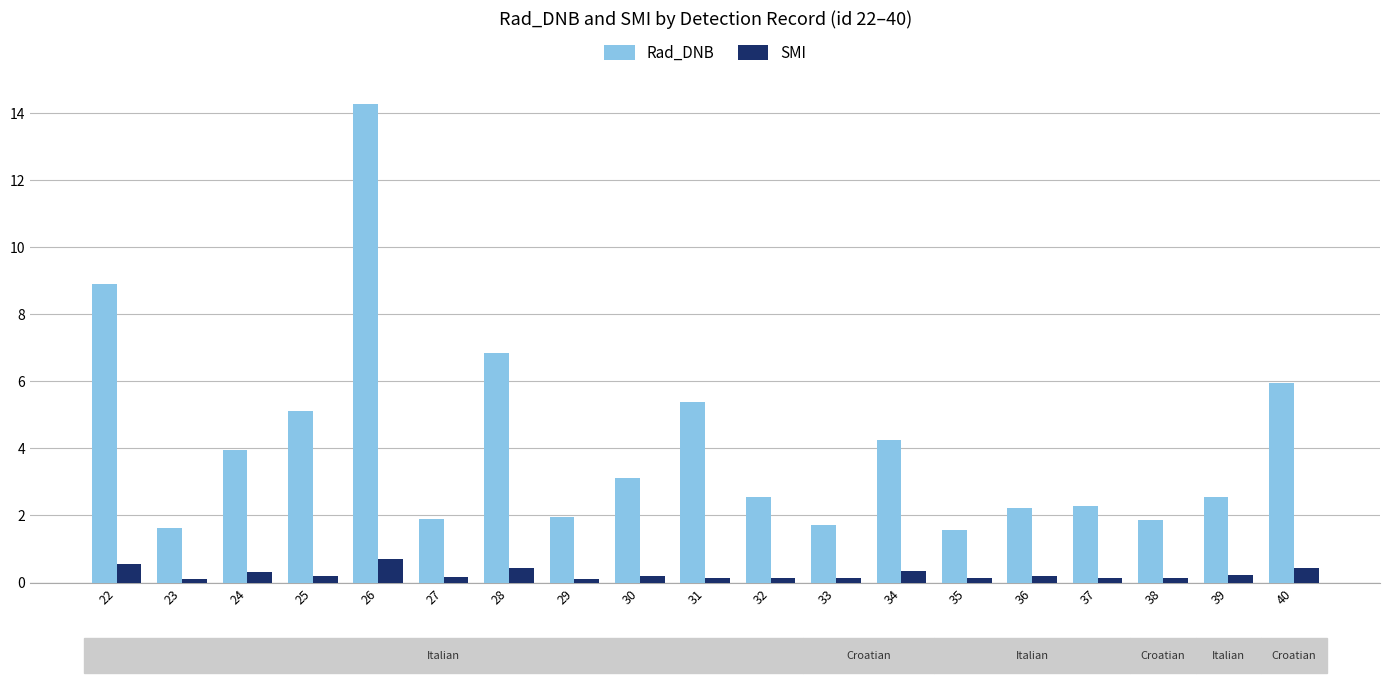

Count the number of categories in the chart.

19